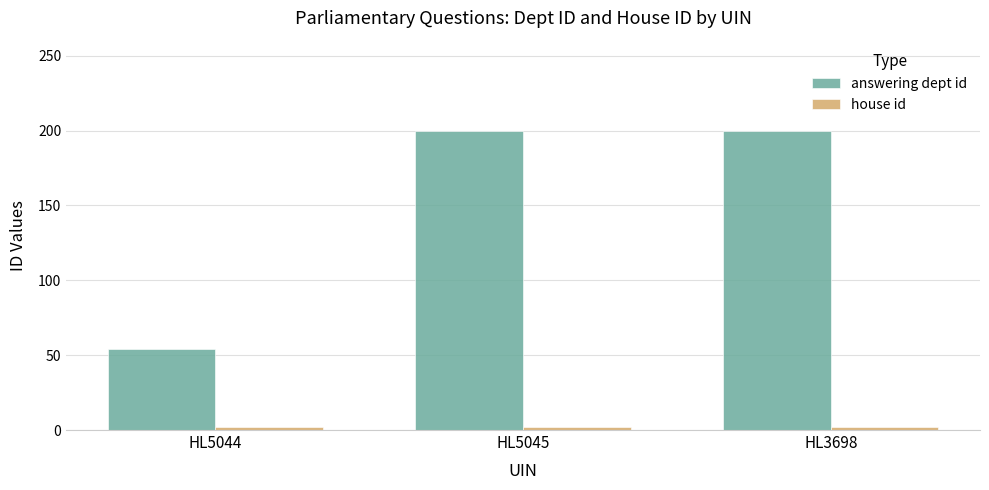

The answering dept id series shows 54 at HL5044. True or false?

True